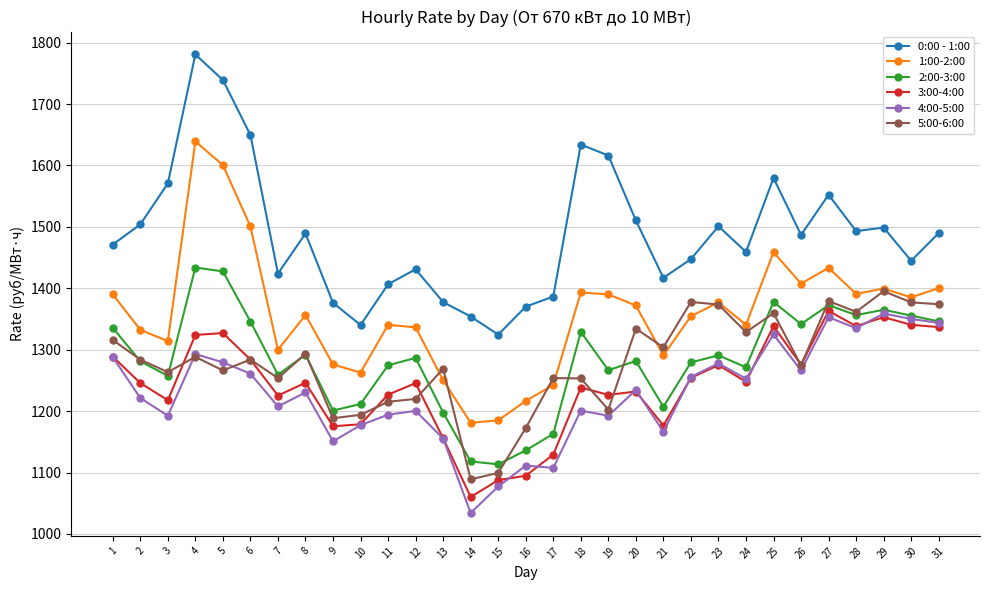

True or false: 4:00-5:00 has more than 2 interior local peaks.

True